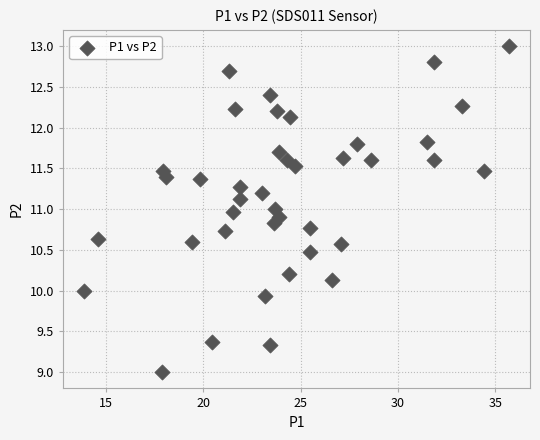

What is the range of Y values (max minus min)?

4.0